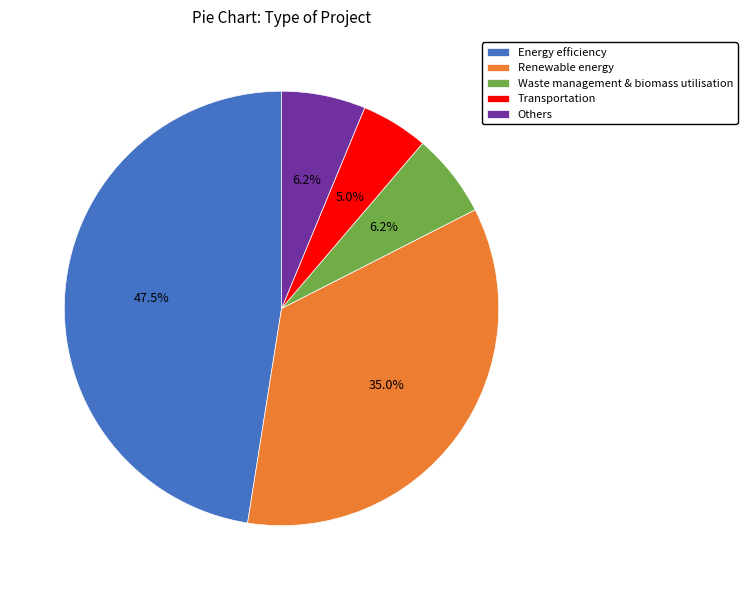

Which has a higher value, Transportation or Energy efficiency?

Energy efficiency